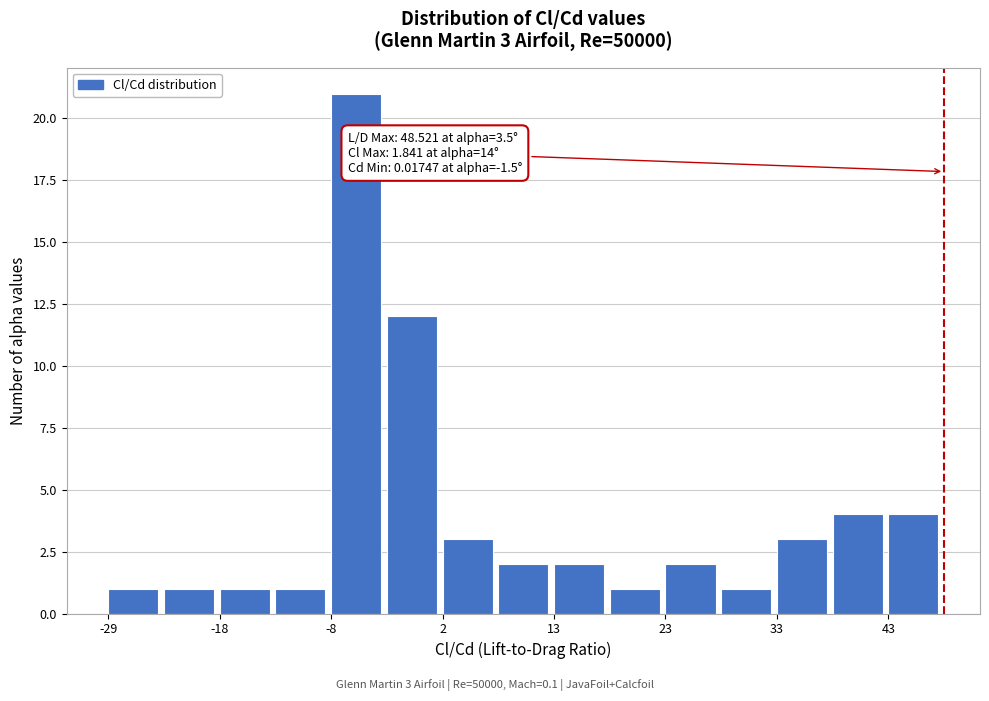

Around what value on the x-axis is the tallest bar? Give the approximate position of its centre, as read against the axis.

-6